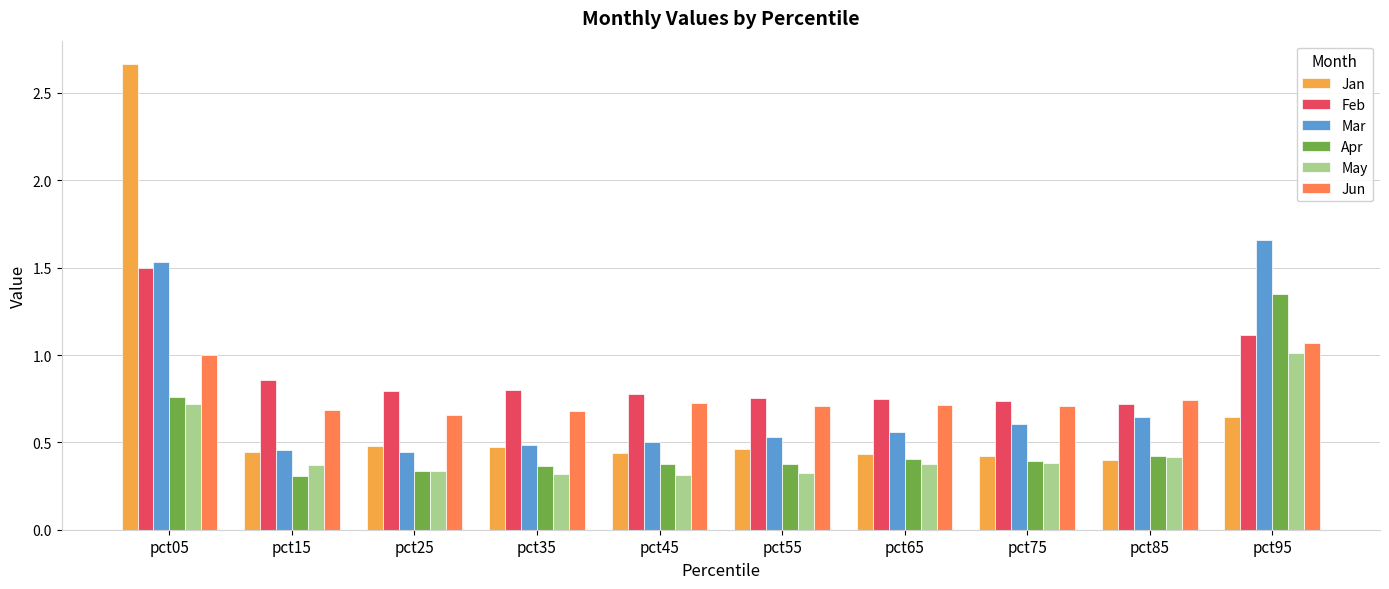

Count the Jan values in the range 0 to 1.

9